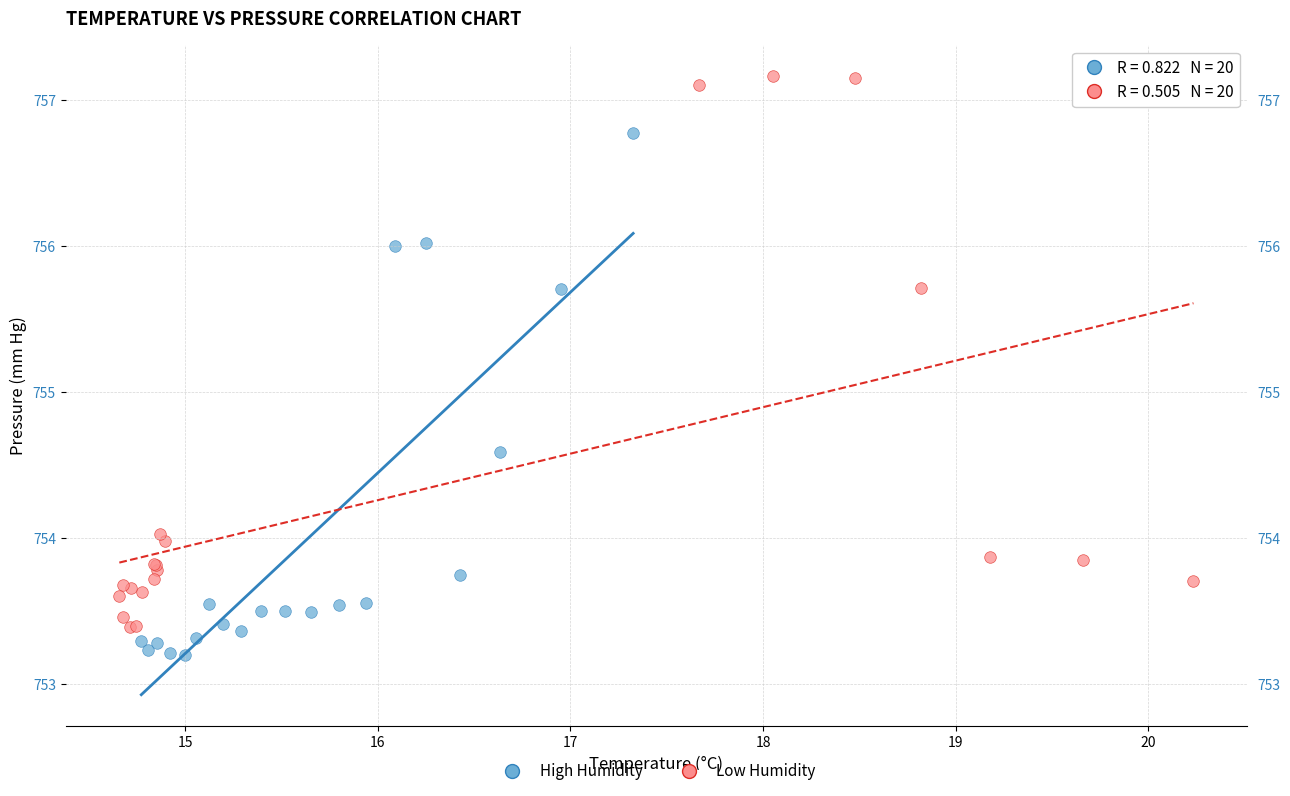

Which series has the widest spread of Y values?

Low Humidity